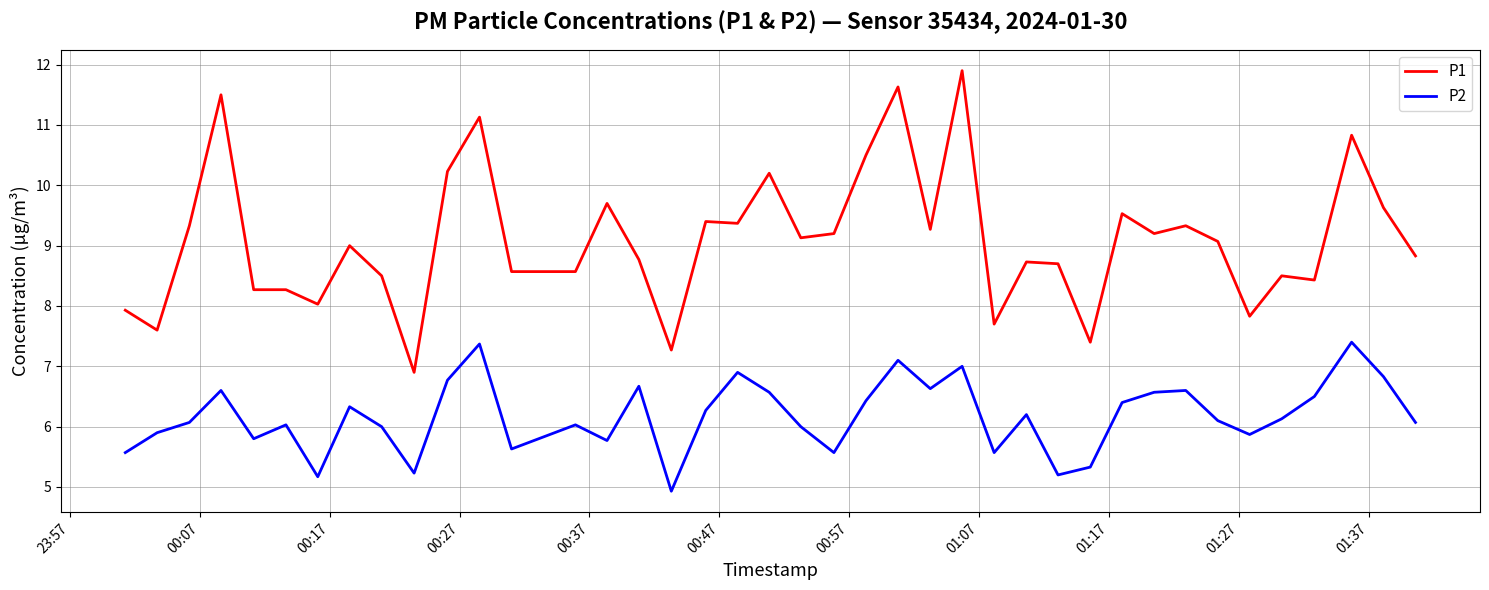

What is the difference between the maximum and minimum values in the P2 series?

2.5